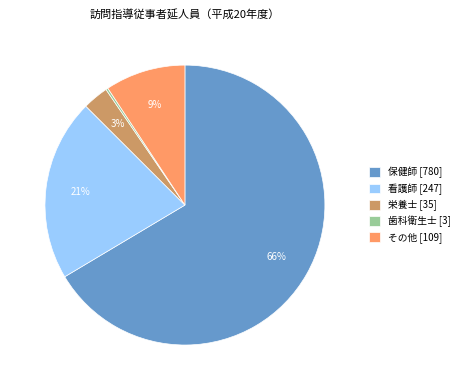

To the nearest percent, what percentage of the pie is 栄養士 [35]?

3%